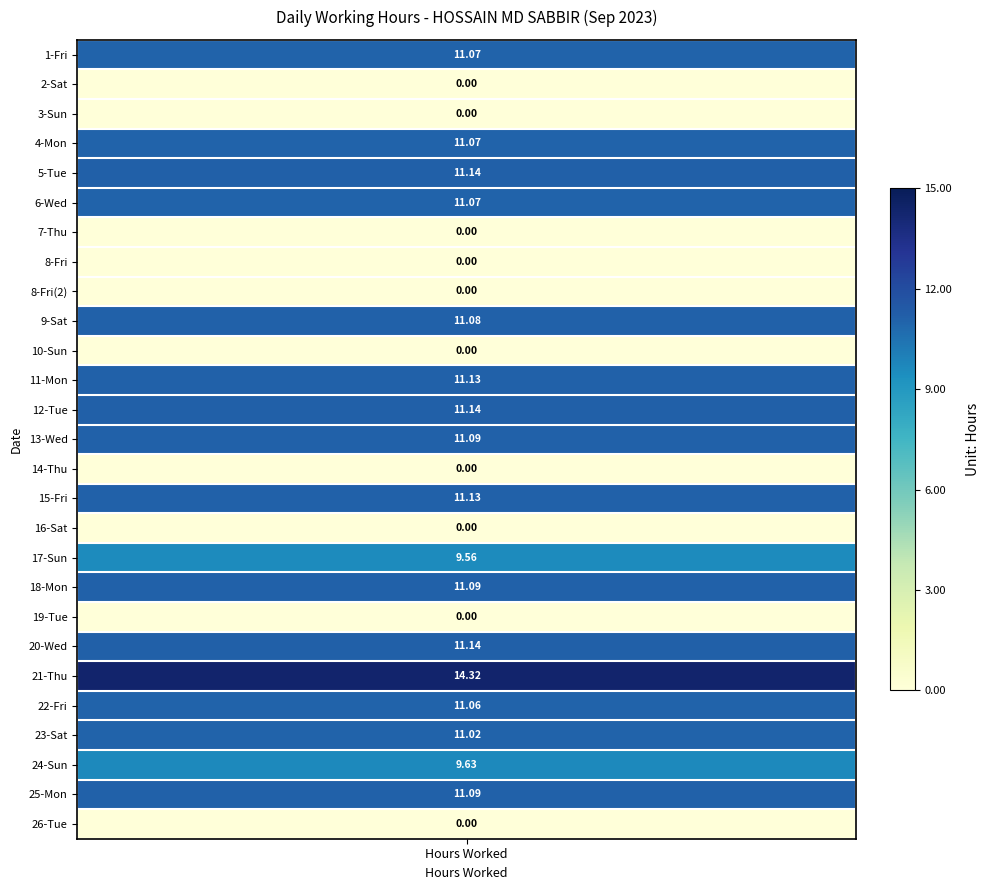

Is it true that the value at 8-Fri is -6.9?

False